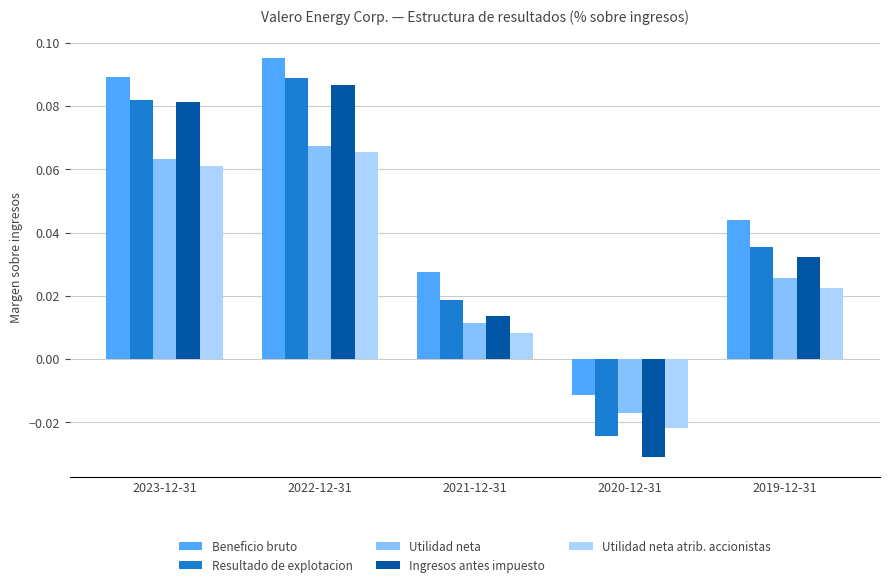

How many series are shown in this chart?

5